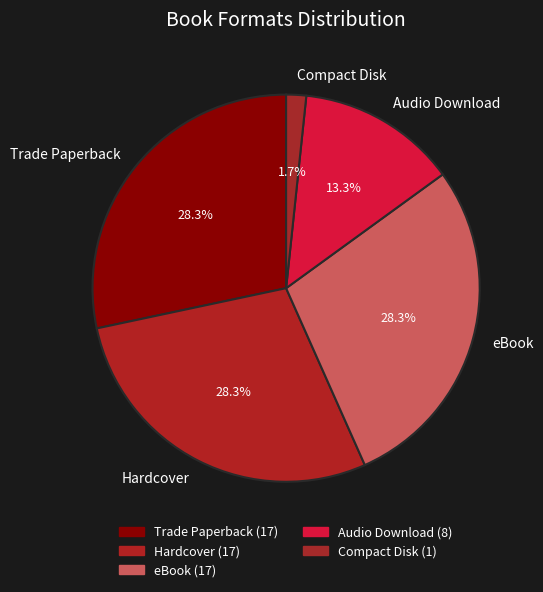

What is the total percentage of Audio Download and Compact Disk?

15.0%